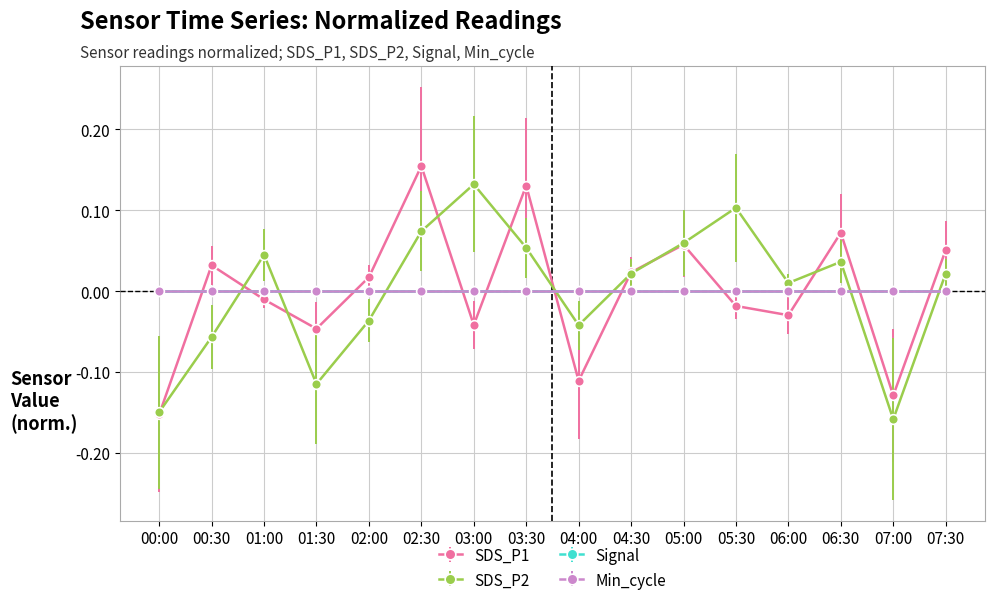

What is the total value across all series at 07:00?

-0.3